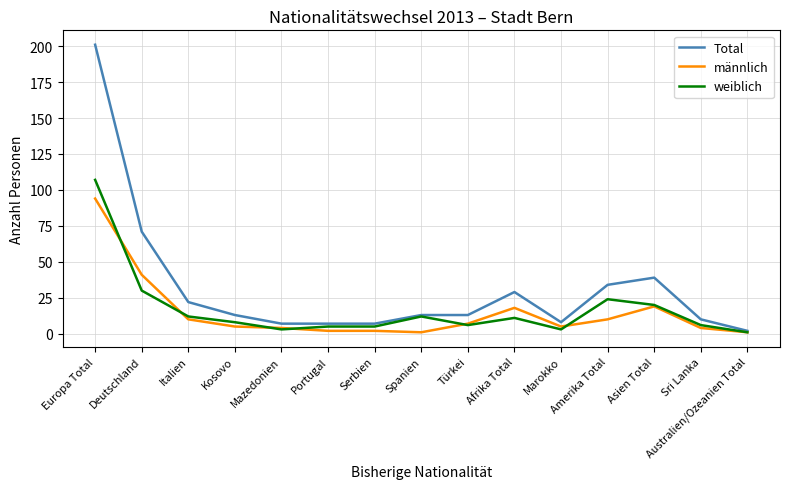

Does the chart display data point markers on the line(s)?

No